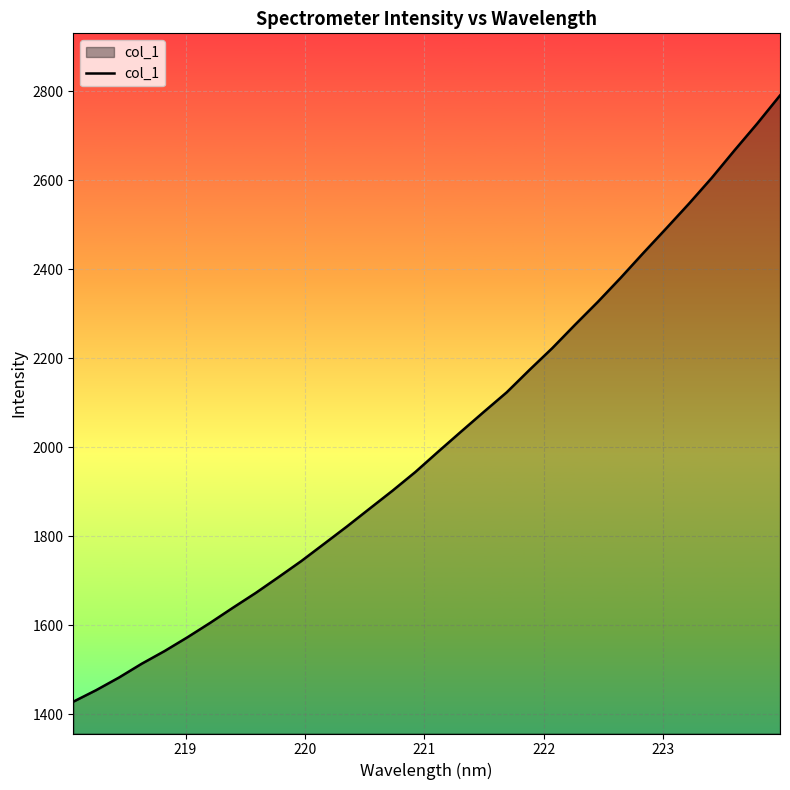

What is the minimum value shown in the chart?

1428.3